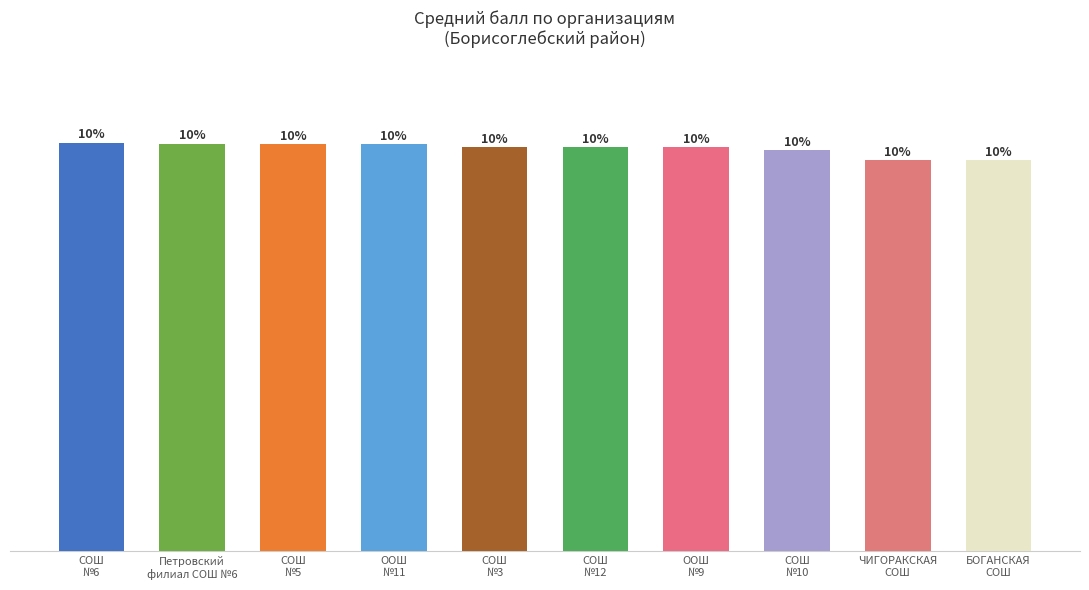

Rank the categories by value from lowest to highest.

ЧИГОРАКСКАЯ
СОШ, БОГАНСКАЯ
СОШ, СОШ
№10, СОШ
№3, СОШ
№12, ООШ
№9, СОШ
№5, ООШ
№11, Петровский
филиал СОШ №6, СОШ
№6